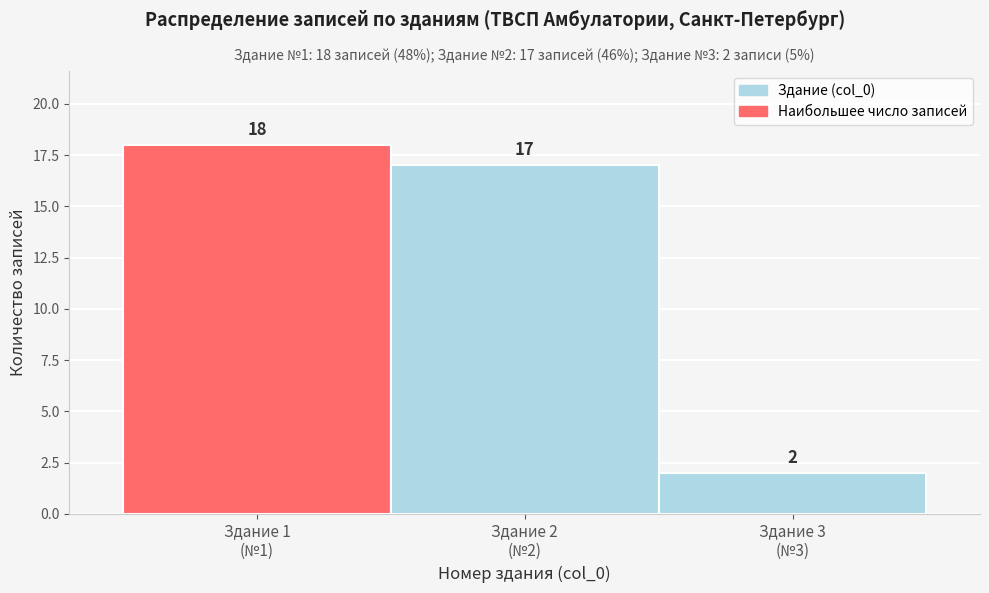

Reading left to right, transcribe all the data shown in this chart.

18	17	2